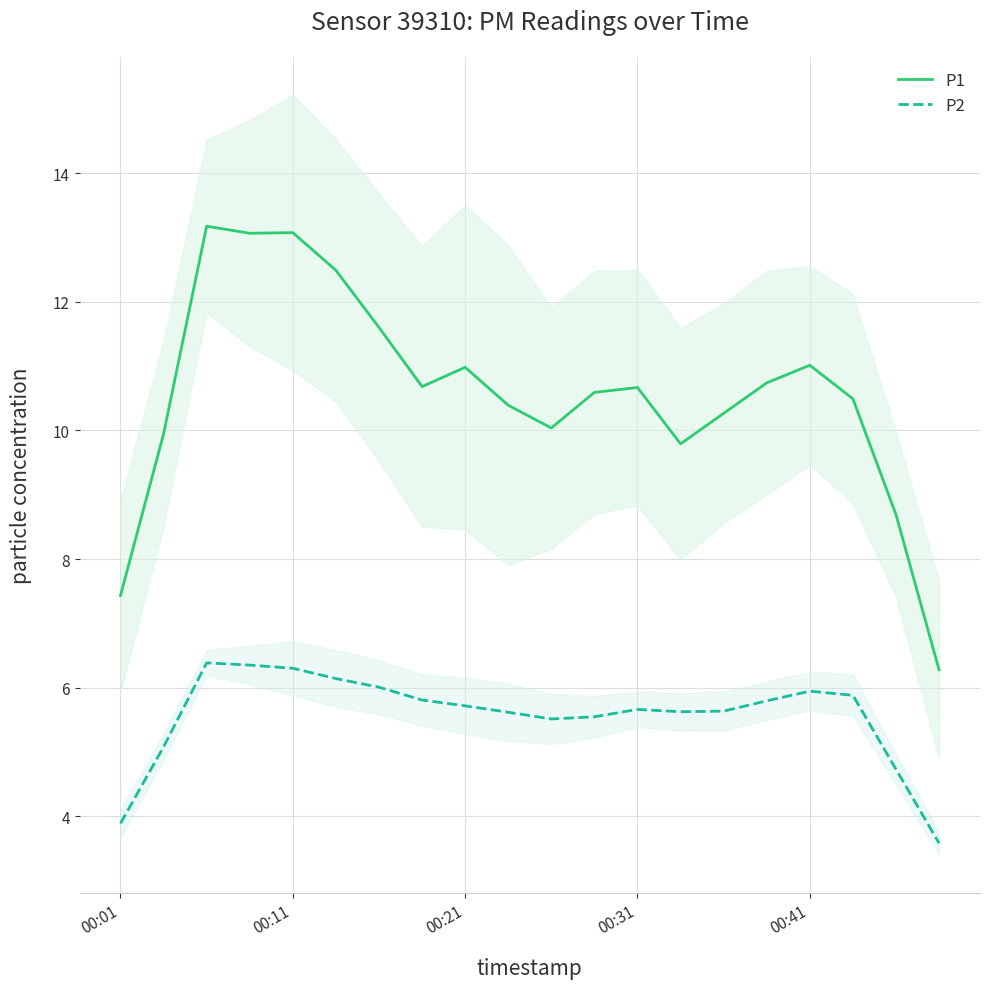

List the series in order of their peak value, lowest first.

P2, P1